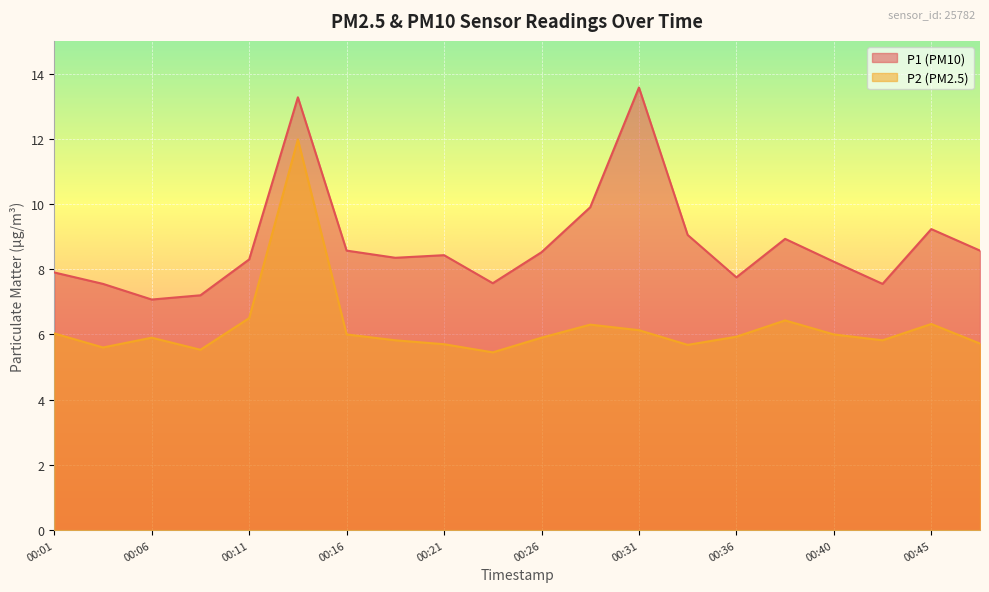

Where does the P1 series first go above 8?

00:11